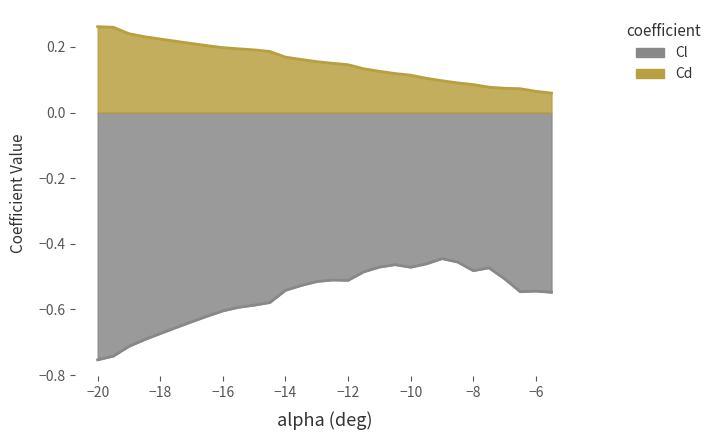

Rank the series by their average value, from lowest to highest.

Cl, Cd